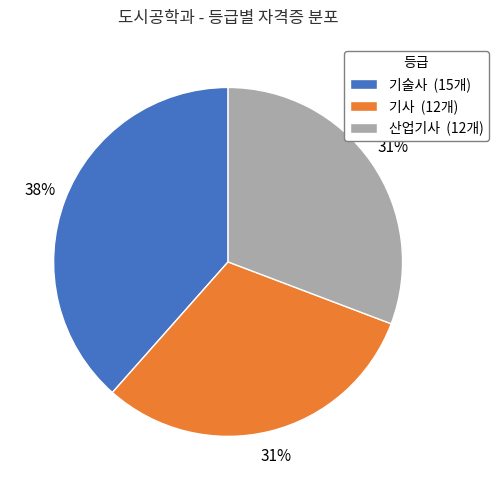

To the nearest percent, what is the combined percentage of 기술사 and 산업기사?

69%